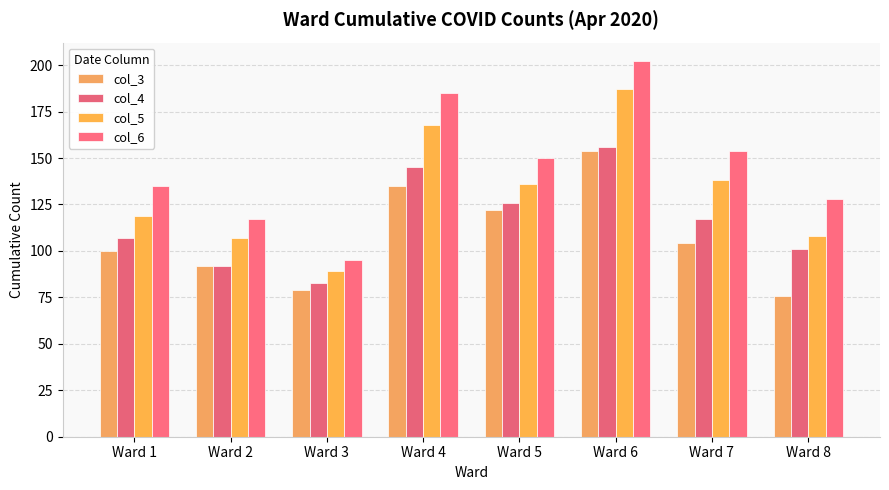

Rank the series by their average value, from lowest to highest.

col_3, col_4, col_5, col_6